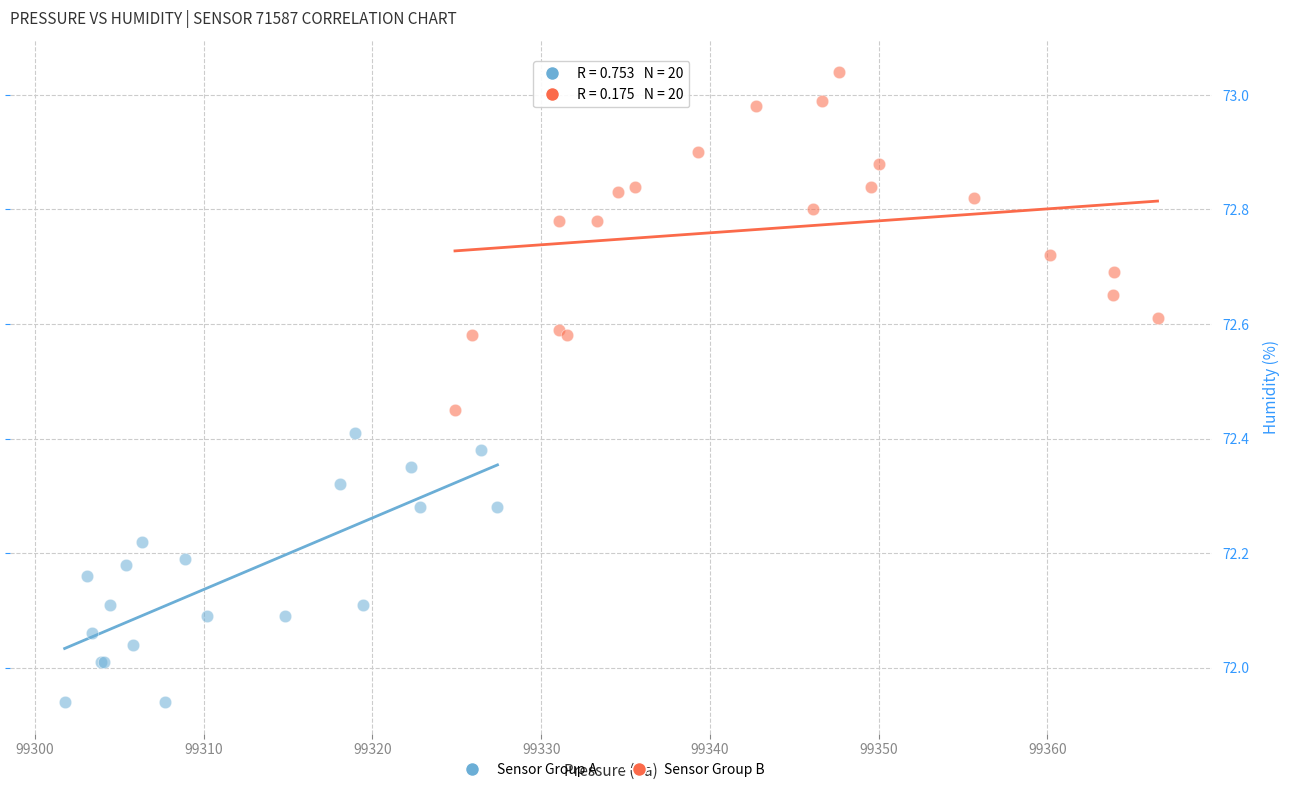

Which series has the largest Y range (max minus min)?

Sensor Group B